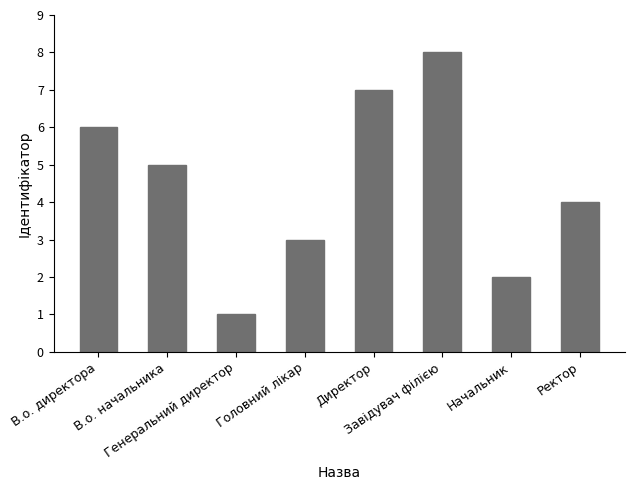

Does the chart contain stacked bars?

No